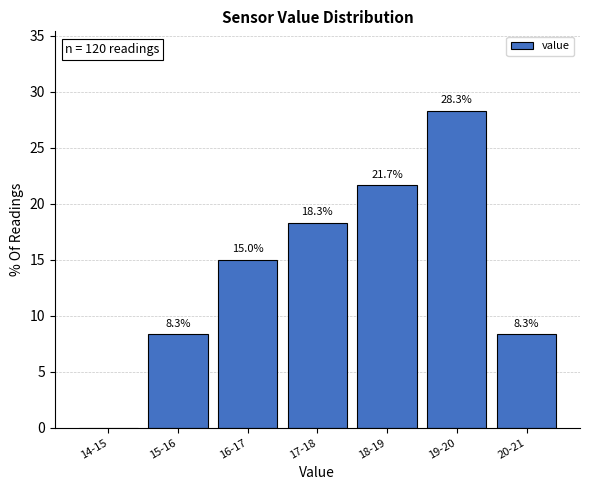

Reading left to right, transcribe all the data shown in this chart.

14-15=0.0	15-16=8.3	16-17=15.0	17-18=18.3	18-19=21.7	19-20=28.3	20-21=8.3